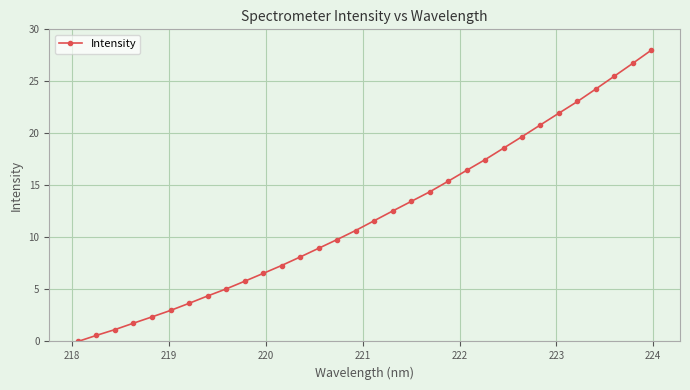

What is the value of the 23rd point from the left?

17.5